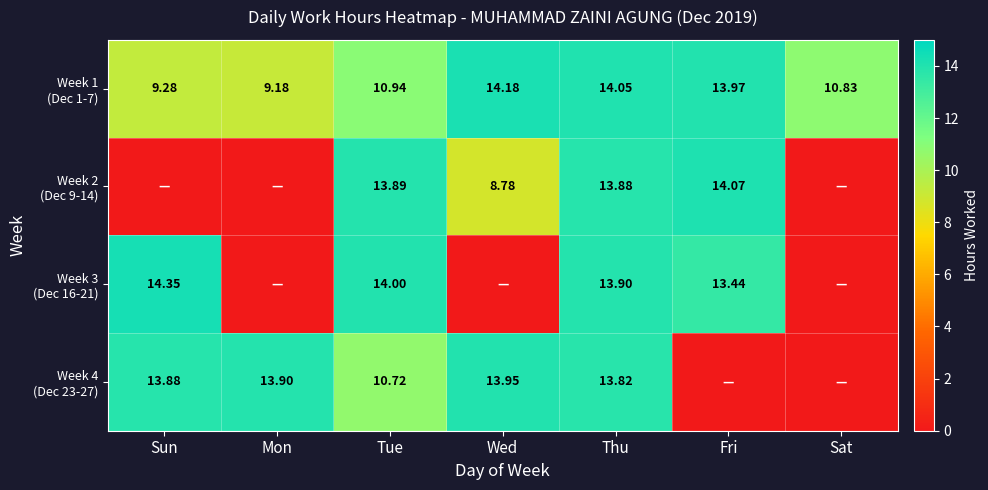

Where does the Week 3 (Dec 16-21) series first go above 13?

Sun